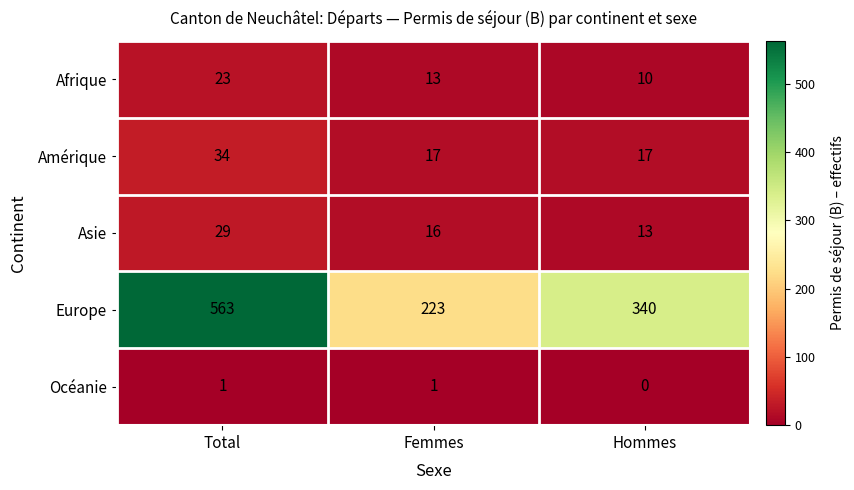

Which series has the widest spread of values?

Europe